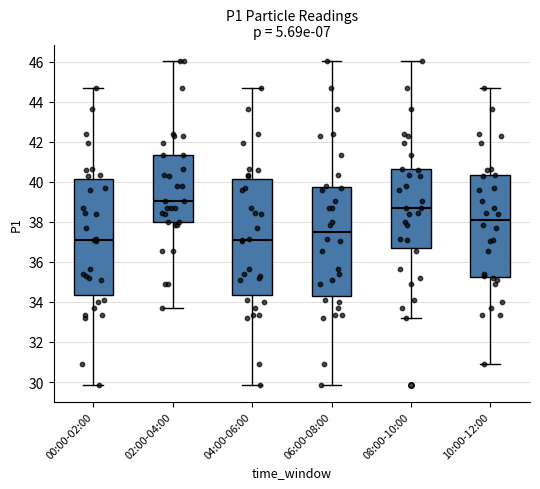

Reading left to right, read every box against the y-axis: the position of its median line, the range the box covers, and the ends of its whiskers. The values are not printed on the chart, so give them approximately, as read against the axis.

00:00-02:00: median 37.2, box 34.4 to 40.2, whiskers 29.8 to 44.6
02:00-04:00: median 39.0, box 38.0 to 41.4, whiskers 33.8 to 46.0
04:00-06:00: median 37.2, box 34.4 to 40.2, whiskers 29.8 to 44.6
06:00-08:00: median 37.4, box 34.2 to 39.8, whiskers 29.8 to 46.0
08:00-10:00: median 38.6, box 36.6 to 40.6, whiskers 33.2 to 46.0
10:00-12:00: median 38.2, box 35.2 to 40.4, whiskers 30.8 to 44.6